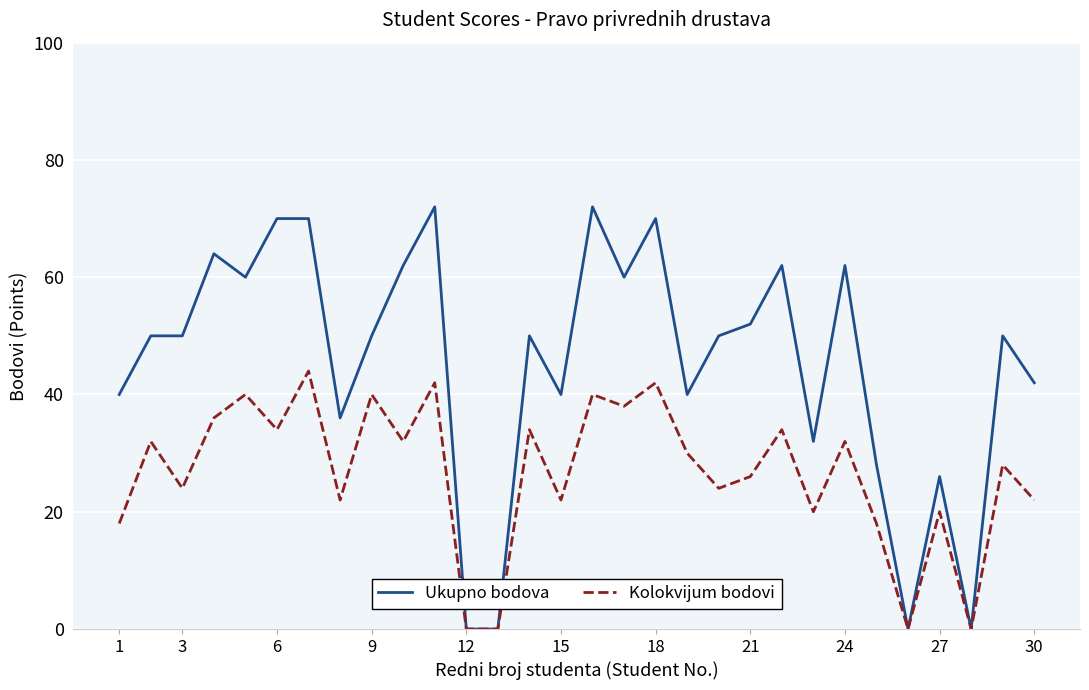

What are all the series names shown in the legend?

Ukupno bodova, Kolokvijum bodovi